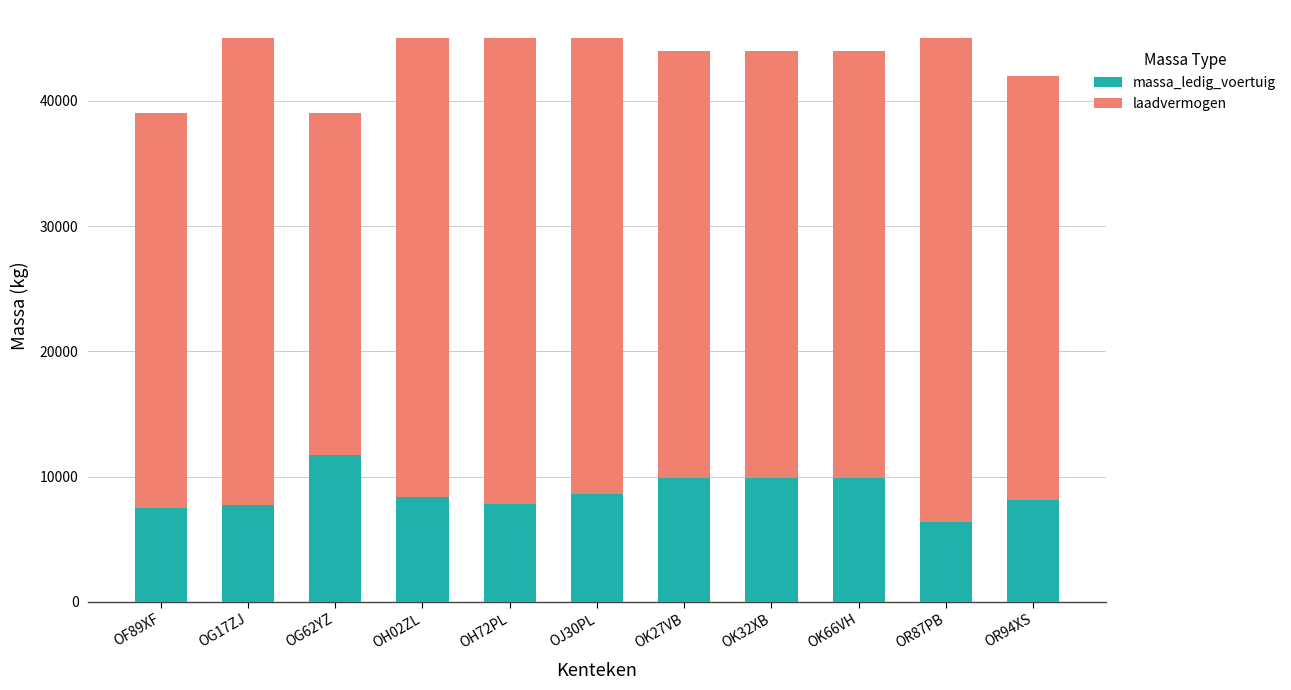

What is the total value across all series at OR94XS?

42000